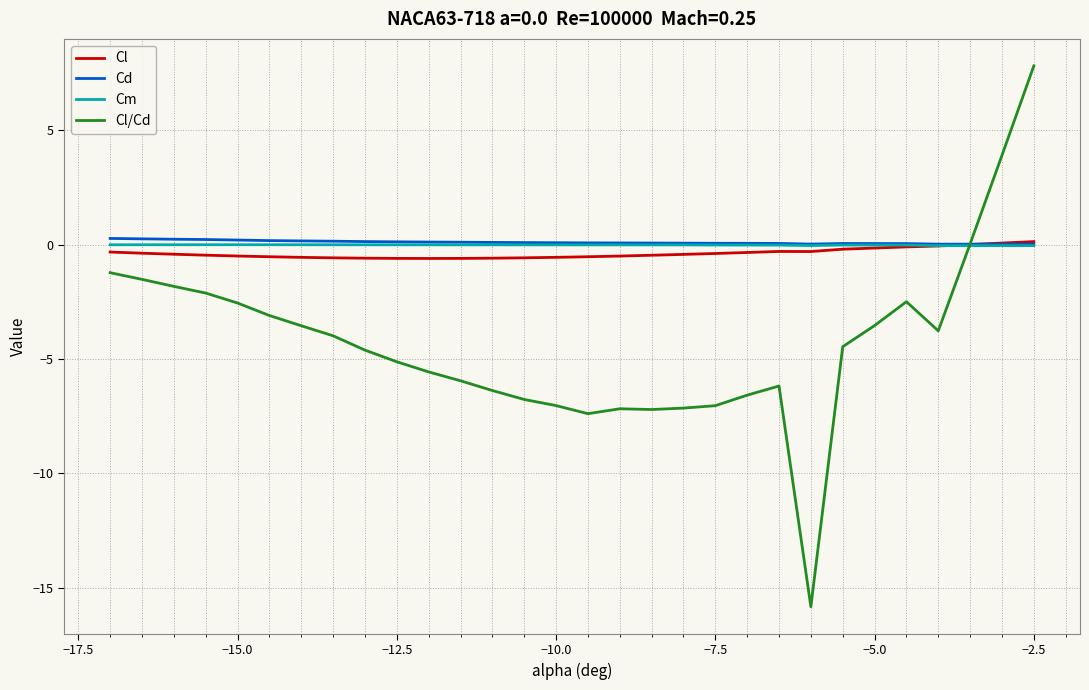

Which series has the largest range (max minus min)?

Cl/Cd